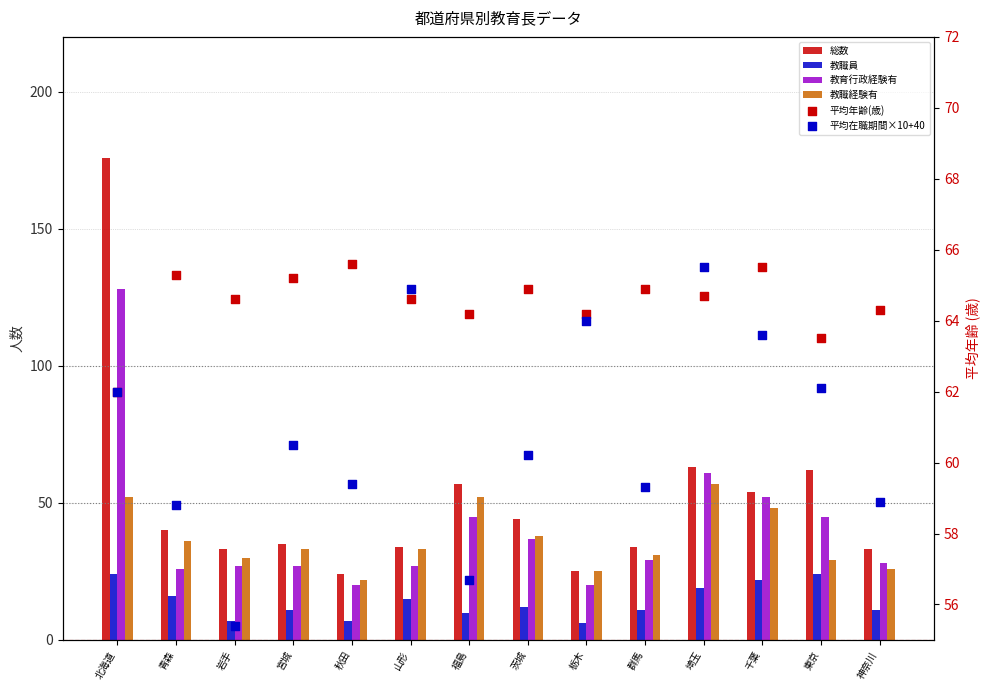

Which series reaches the maximum Y coordinate?

総数